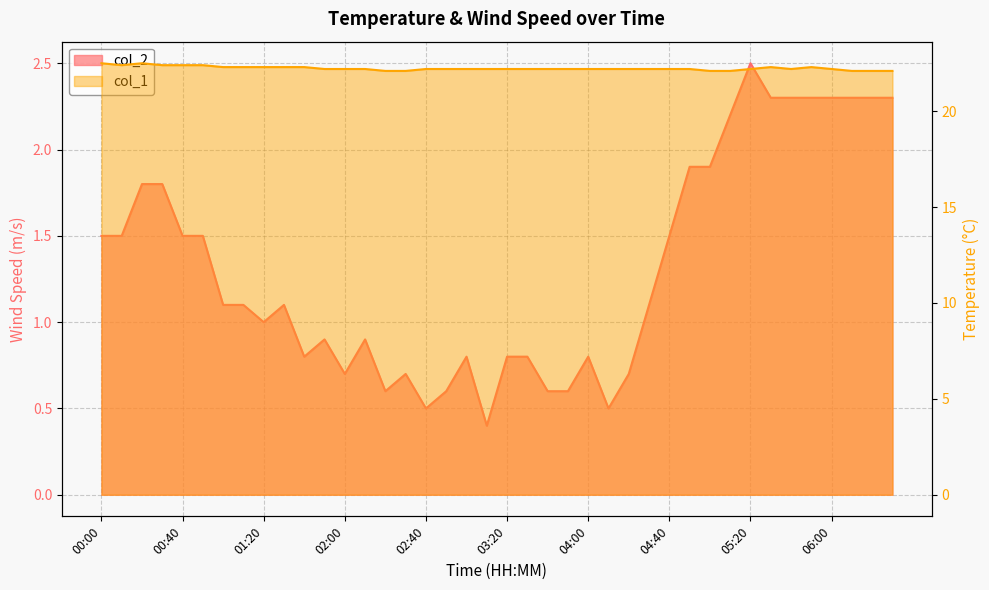

Which series has the largest total across all categories?

col_1